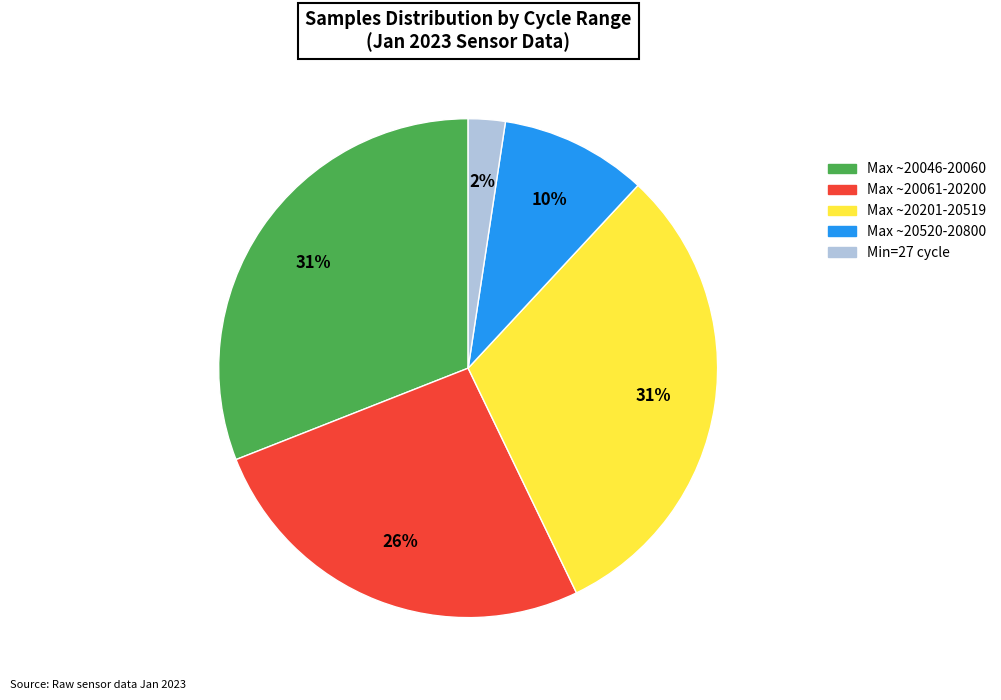

To the nearest percent, what is the average slice percentage?

20%